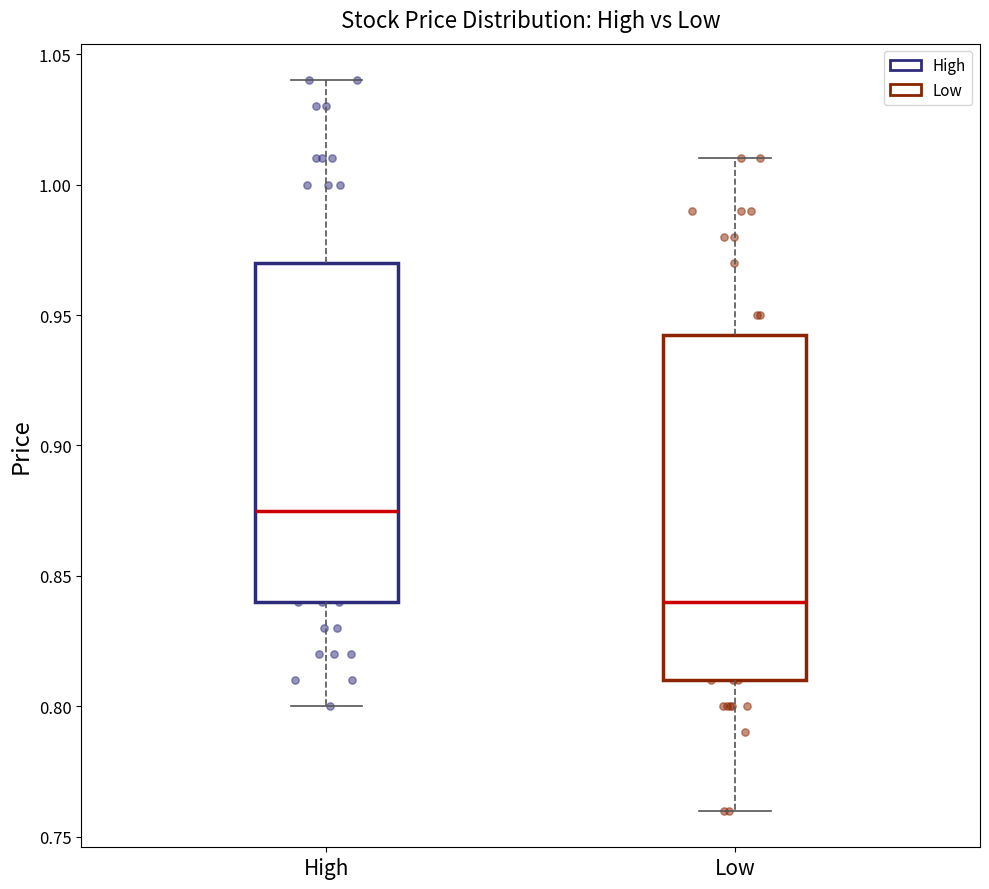

Which box's median line is the highest?

High